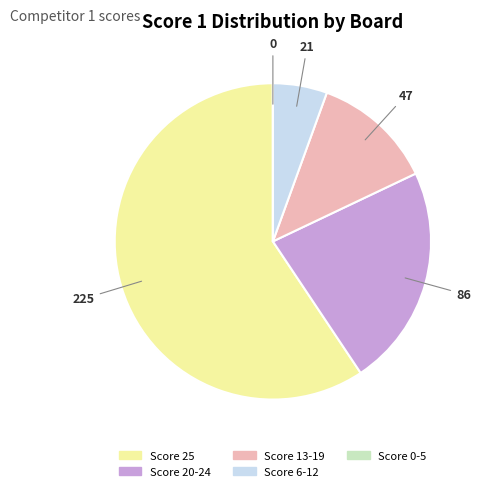

Is there a majority slice in this chart?

Yes